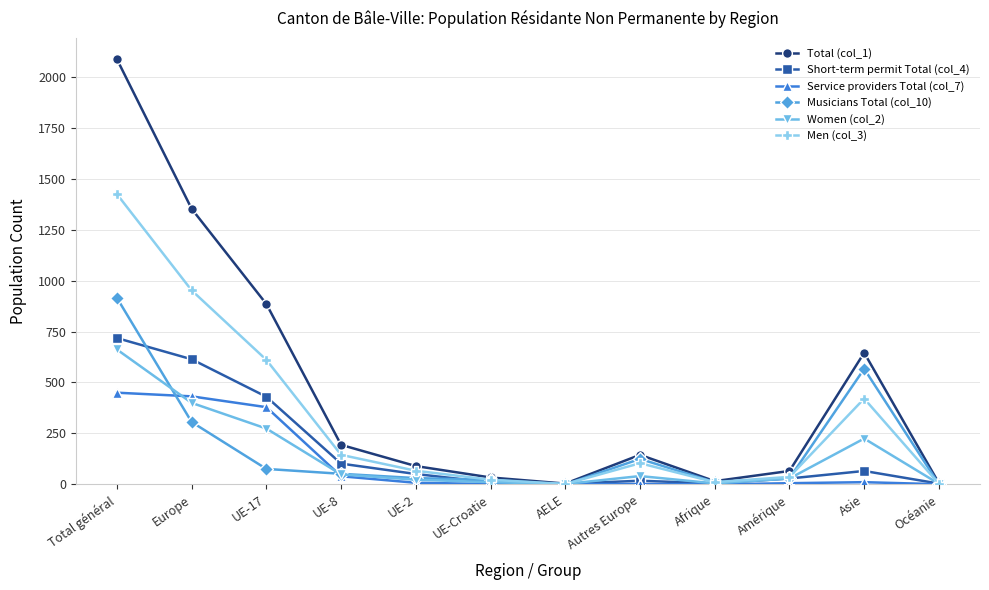

Which category has the highest value in the Service providers Total (col_7) series?

Total général